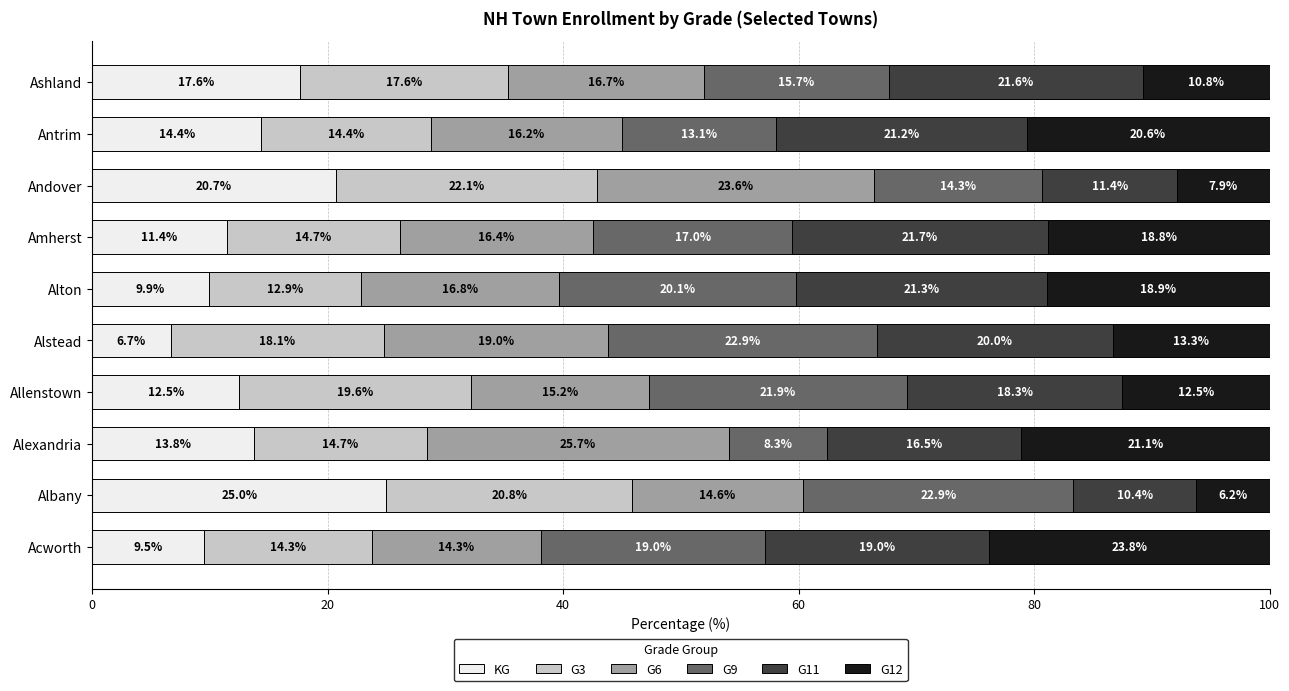

What is the sum of all KG values?

141.5